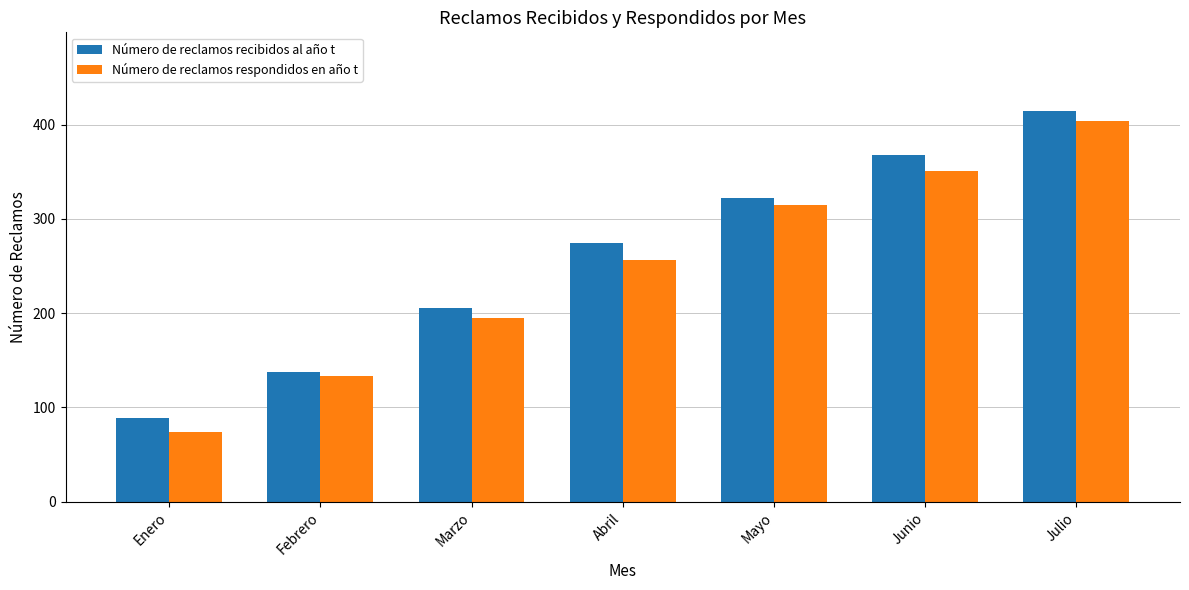

What is the approximate value of Número de reclamos recibidos al año t at Abril, to the nearest 5?

275